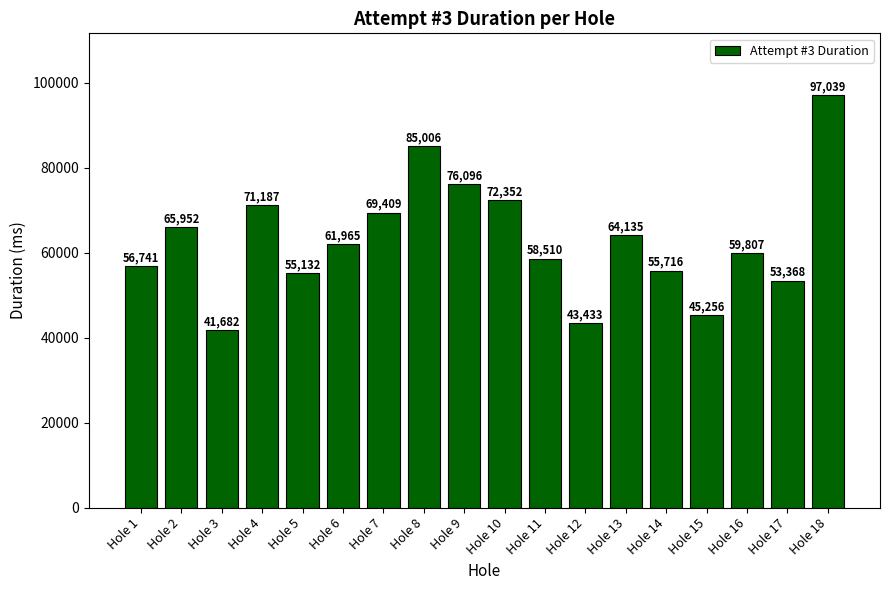

What is the difference between the maximum and minimum values?

55357